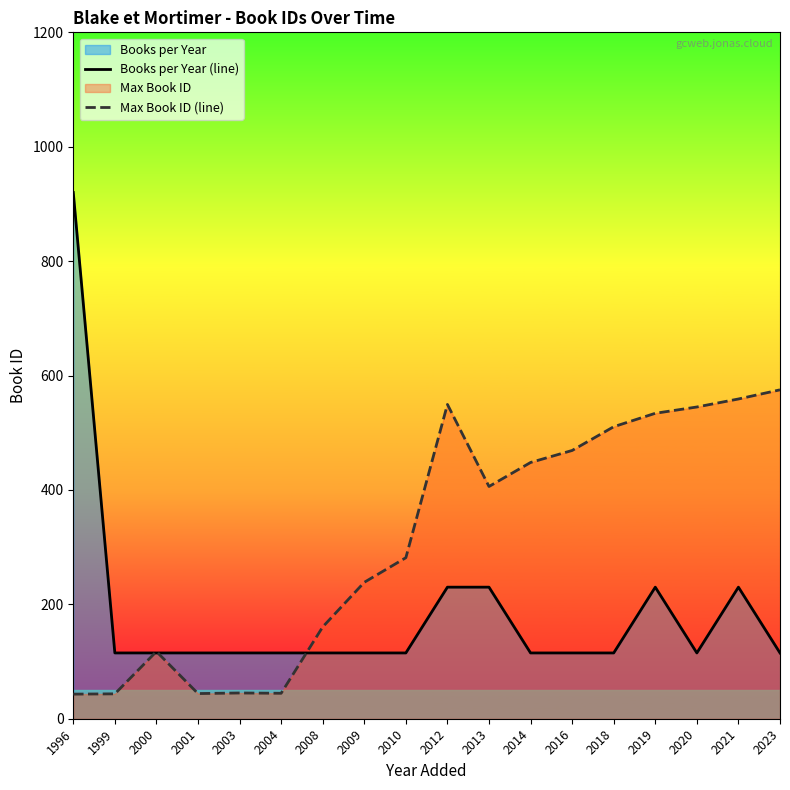

Does the chart have visible grid lines?

No